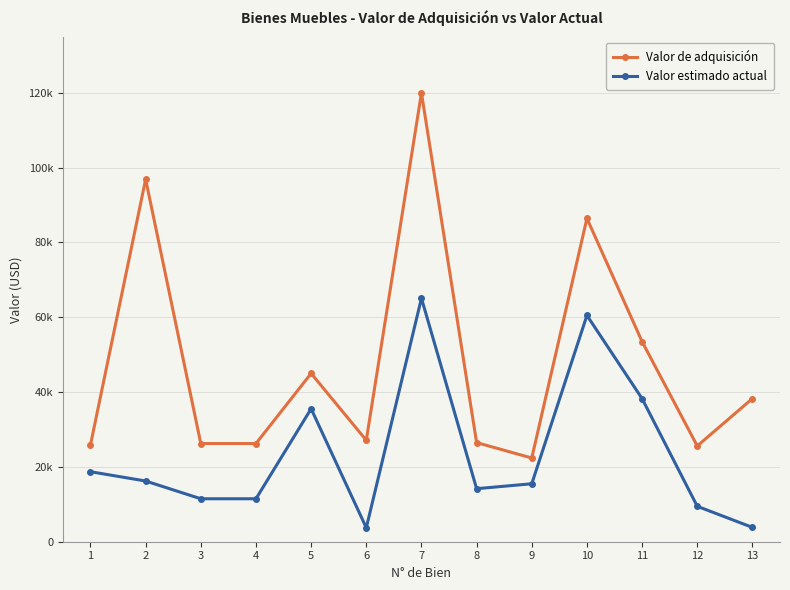

Which series has the largest range (max minus min)?

Valor de adquisición